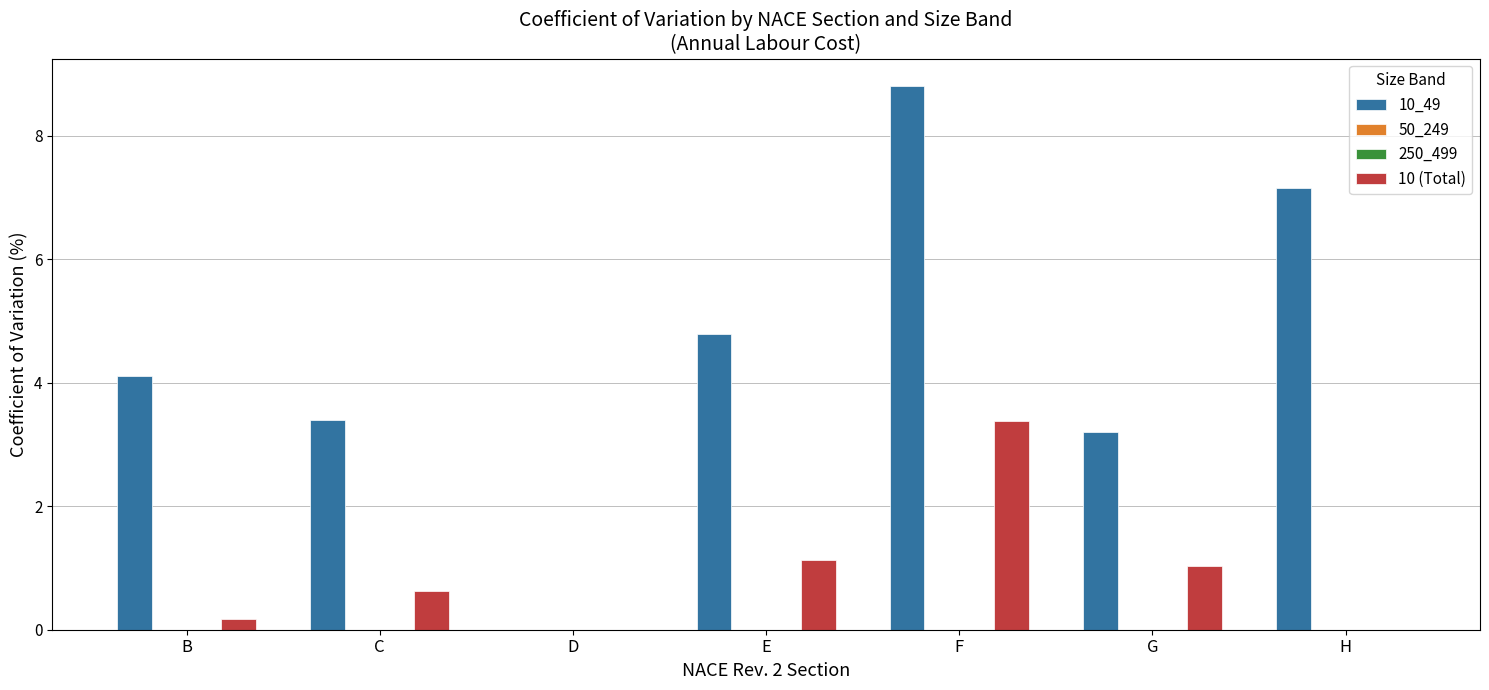

At which label is 10 (Total) closest to 1?

G